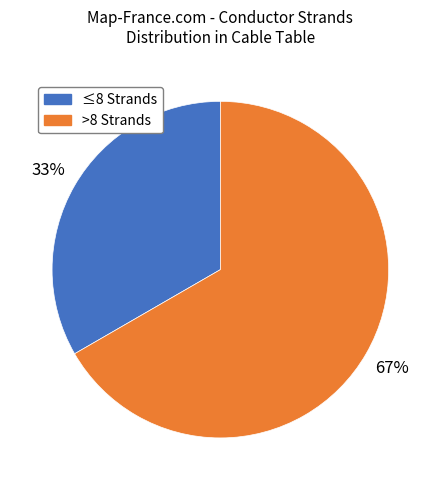

To the nearest percent, what is the average slice percentage?

50%